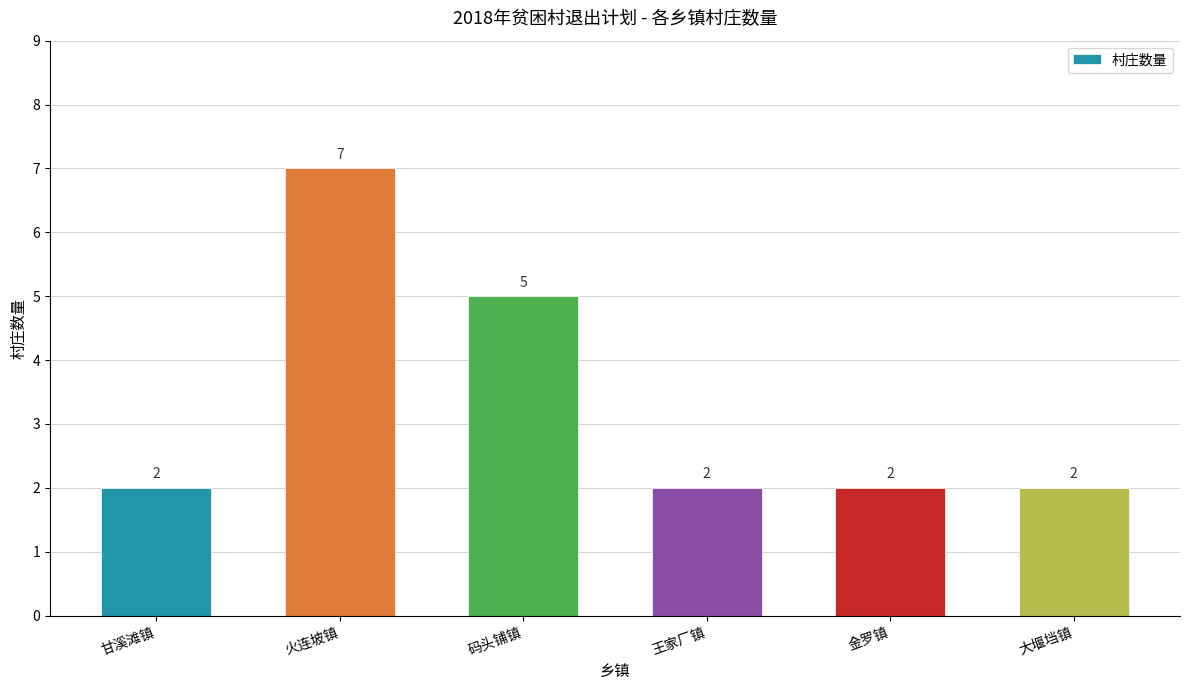

What is the label of the 4th bar from the right?

码头铺镇